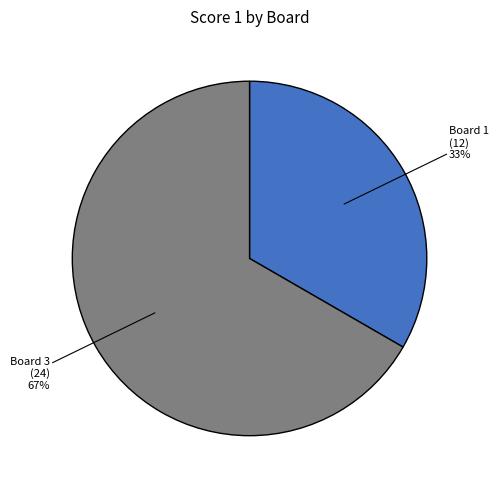

Do Board 1 (12) 33% and Board 3 (24) 67% together represent more than half of the pie?

Yes